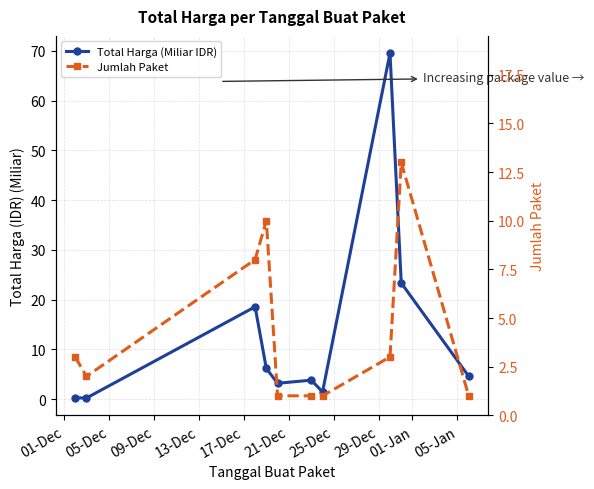

What is the minimum value shown in the chart?

0.2